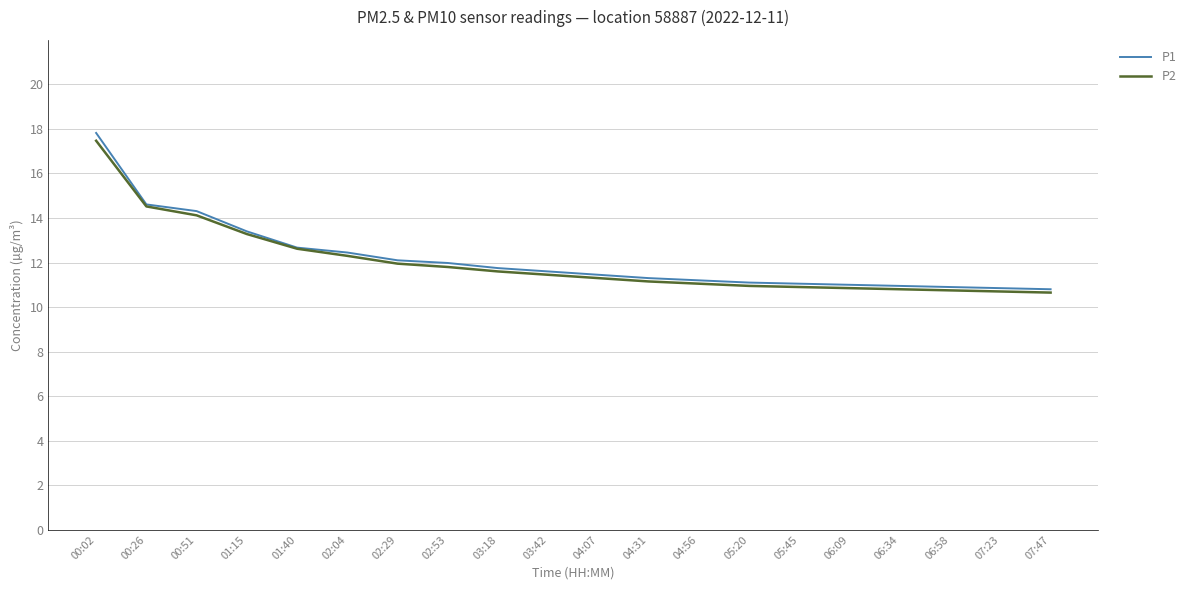

Is the value of P2 at 02:53 greater than the value of P1 at 01:15?

No